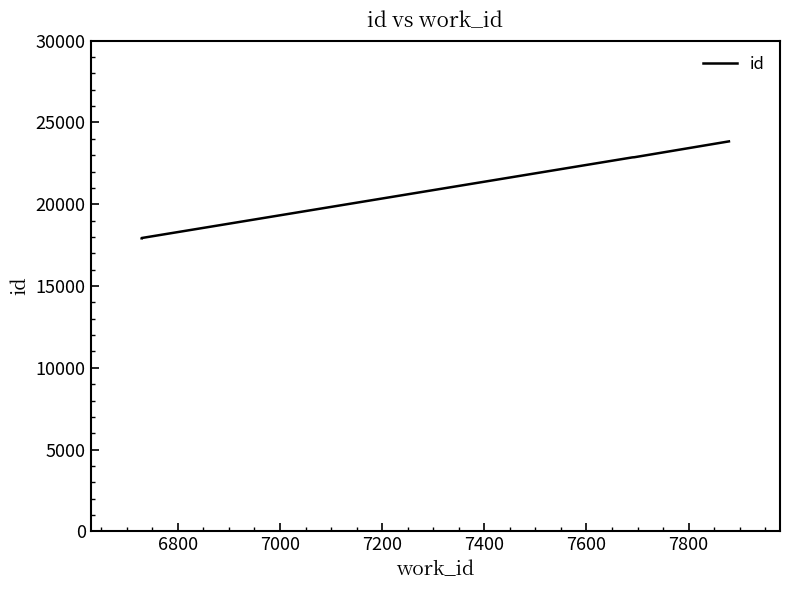

How many lines are shown in the chart?

1